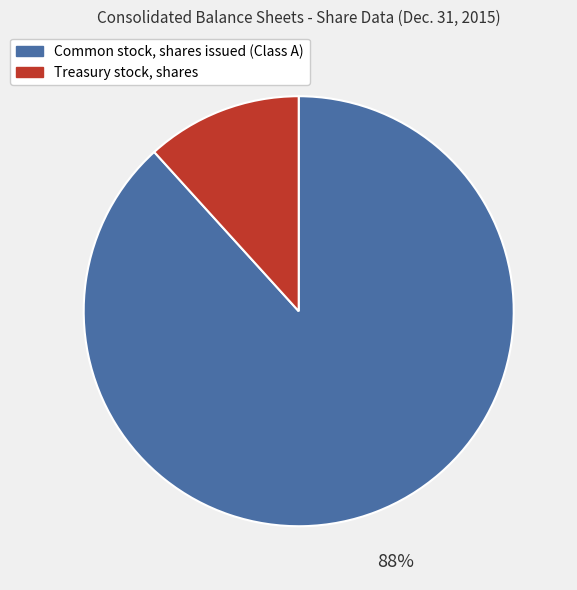

Does Common stock, shares issued (Class A) account for over 50% of the chart?

Yes